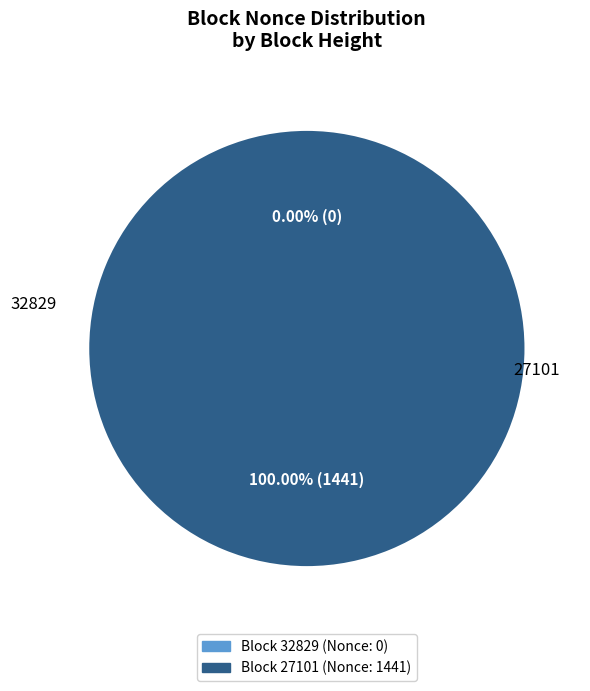

Count the number of slices in the pie.

2